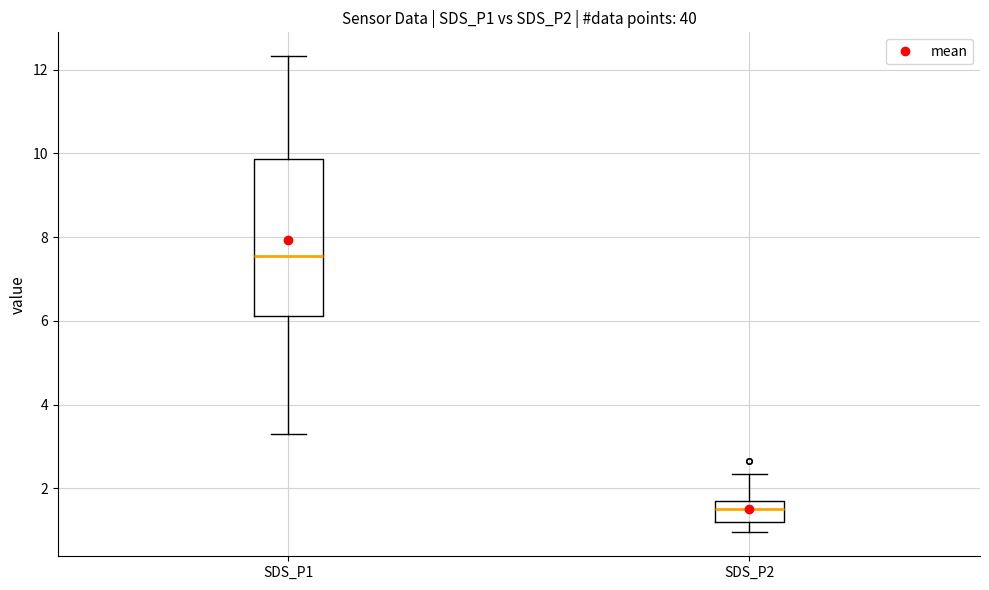

Reading left to right, read every box against the y-axis: the position of its median line, the range the box covers, and the ends of its whiskers. The values are not printed on the chart, so give them approximately, as read against the axis.

SDS_P1: median 7.6, box 6.2 to 9.8, whiskers 3.4 to 12.4
SDS_P2: median 1.6, box 1.2 to 1.8, whiskers 1.0 to 2.4